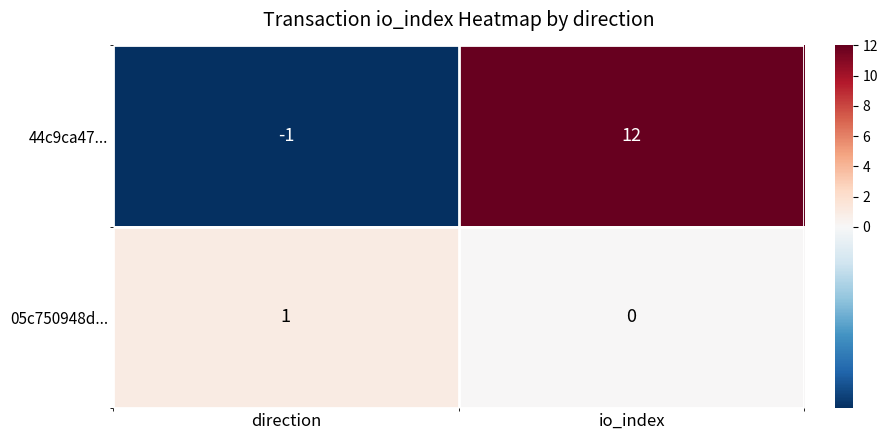

How many series are shown in this chart?

2